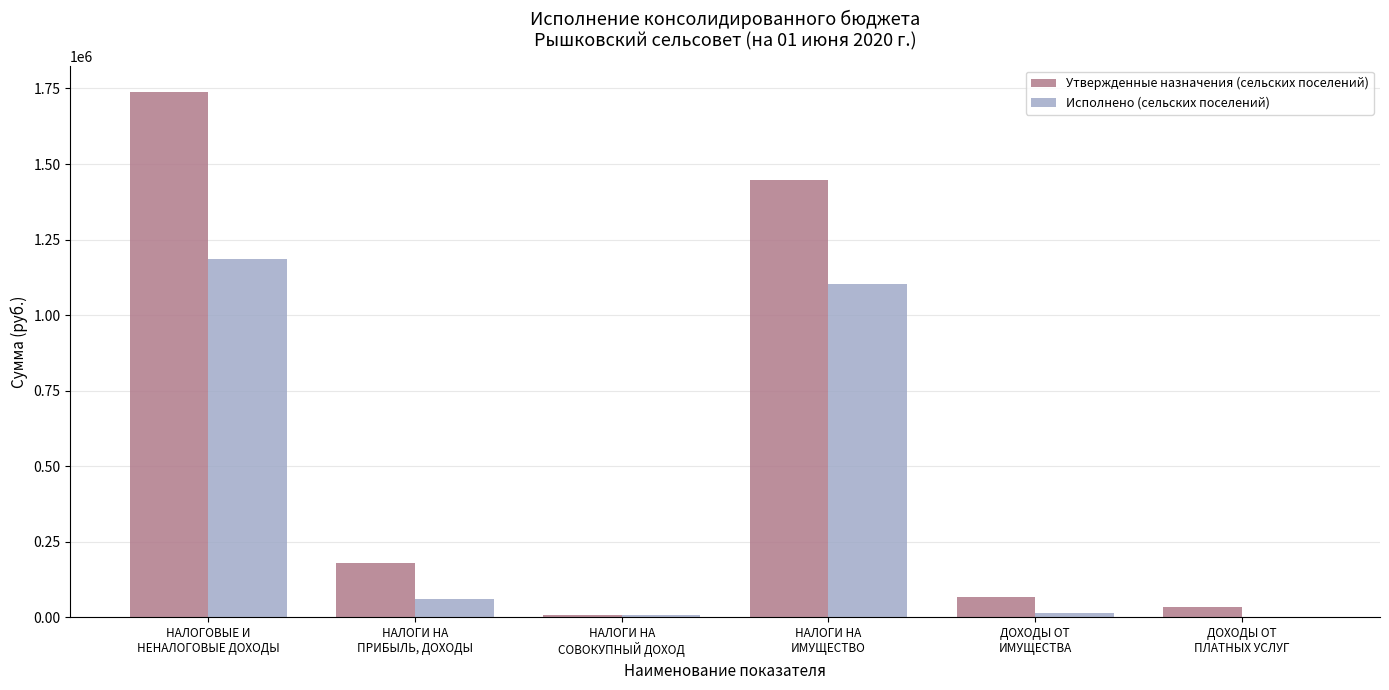

Is it true that Исполнено (сельских поселений) equals 730773.6 at НАЛОГОВЫЕ И
НЕНАЛОГОВЫЕ ДОХОДЫ?

False